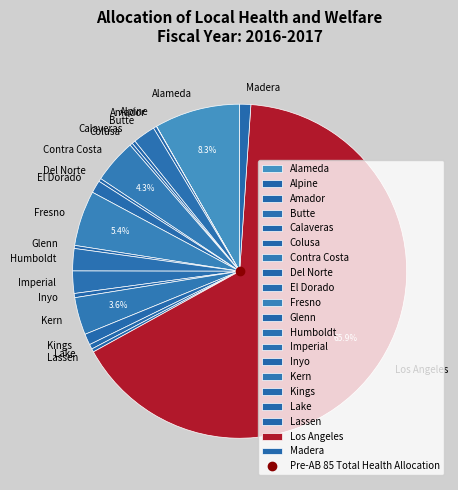

Does Imperial account for over 50% of the chart?

No